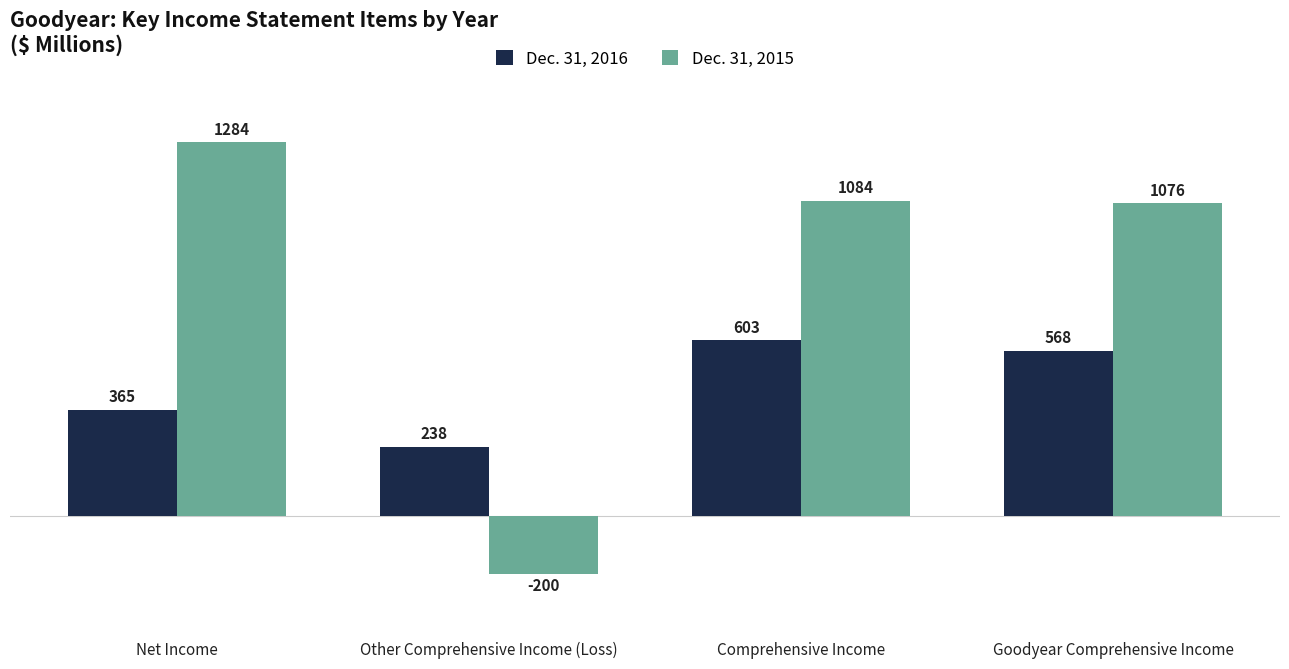

What is the difference between the Dec. 31, 2015 values at Other Comprehensive Income (Loss) and Net Income?

1484